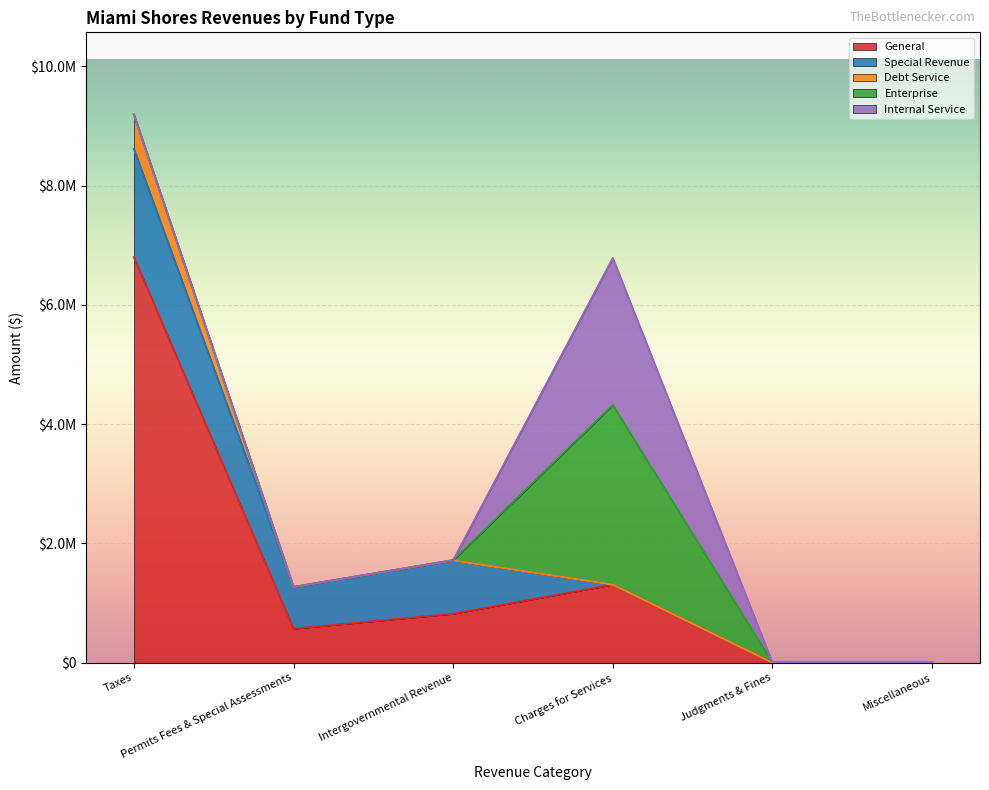

True or false: General has a value of 884536 at Permits Fees & Special Assessments.

False